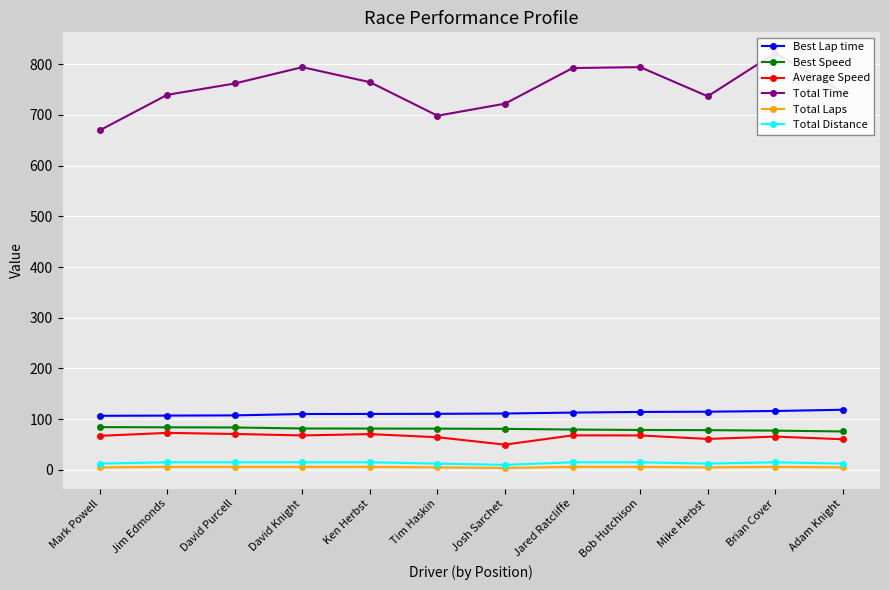

Rank the series at Ken Herbst from highest to lowest value.

Total Time, Best Lap time, Best Speed, Average Speed, Total Distance, Total Laps